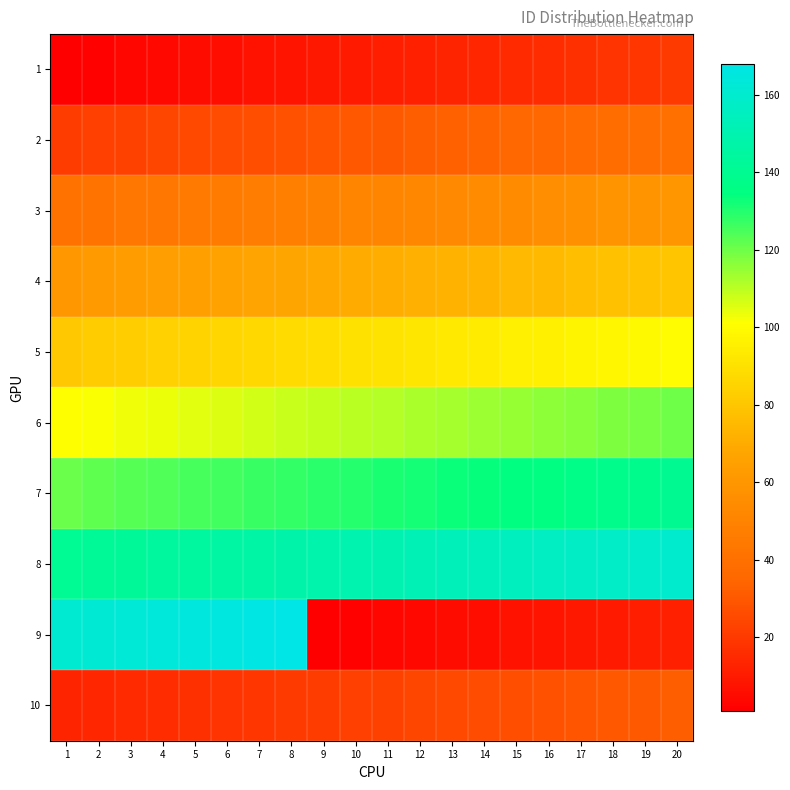

List the series in order of their peak value, lowest first.

1, 10, 2, 3, 4, 5, 6, 7, 8, 9